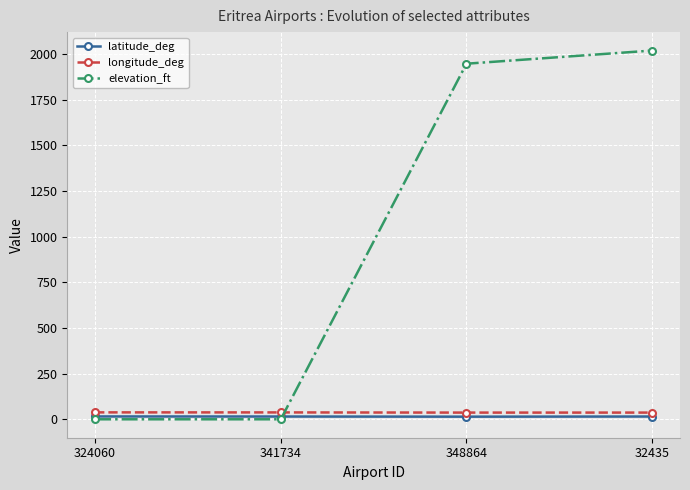

How many intersections are there between elevation_ft and longitude_deg?

1